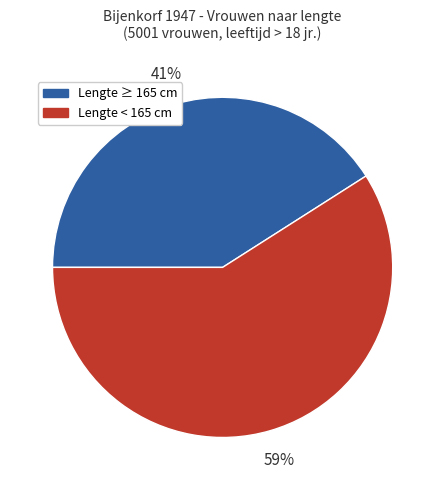

What is the smallest slice in the pie chart?

Lengte ≥ 165 cm